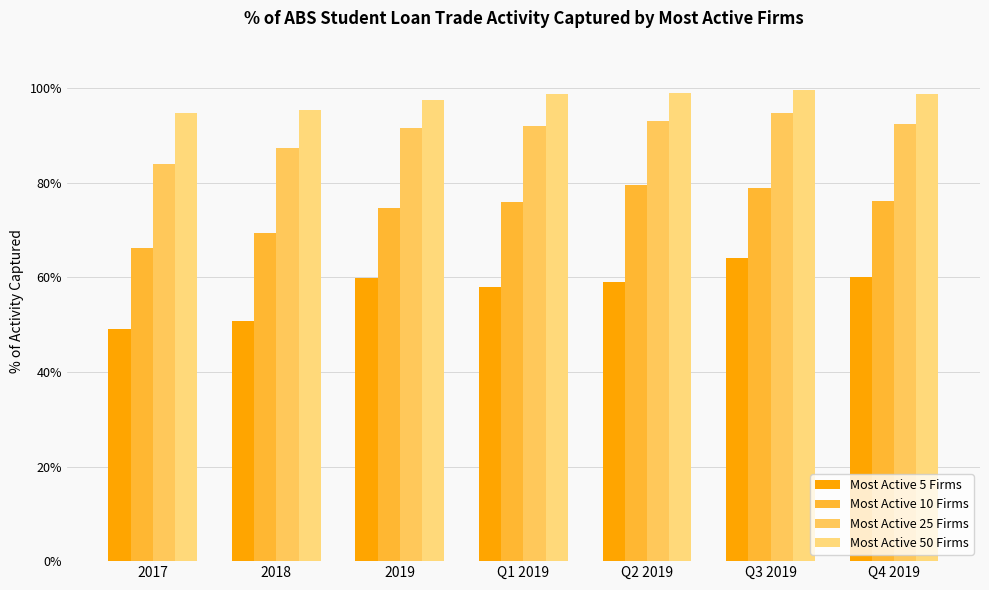

Does the chart contain stacked bars?

No